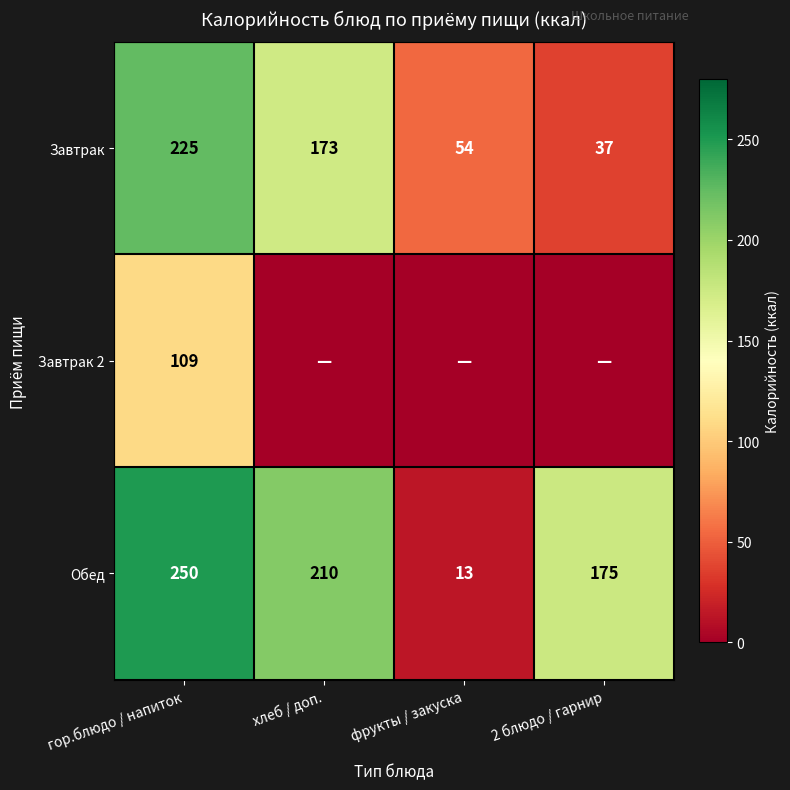

Is the value of Обед at фрукты / закуска greater than the value of Завтрак at фрукты / закуска?

No